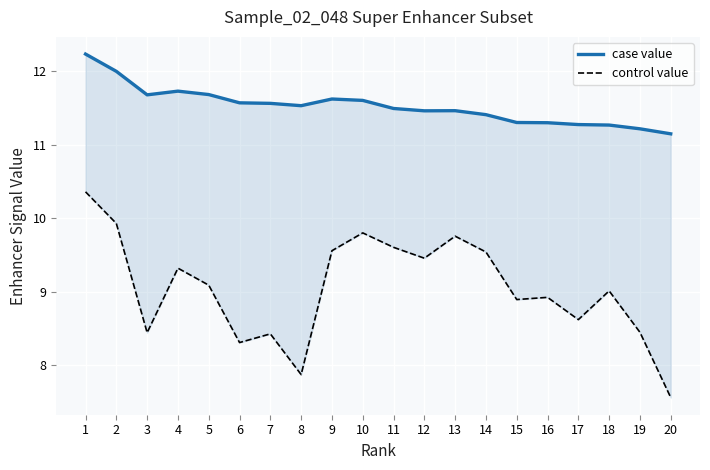

What are all the series names shown in the legend?

case value, control value